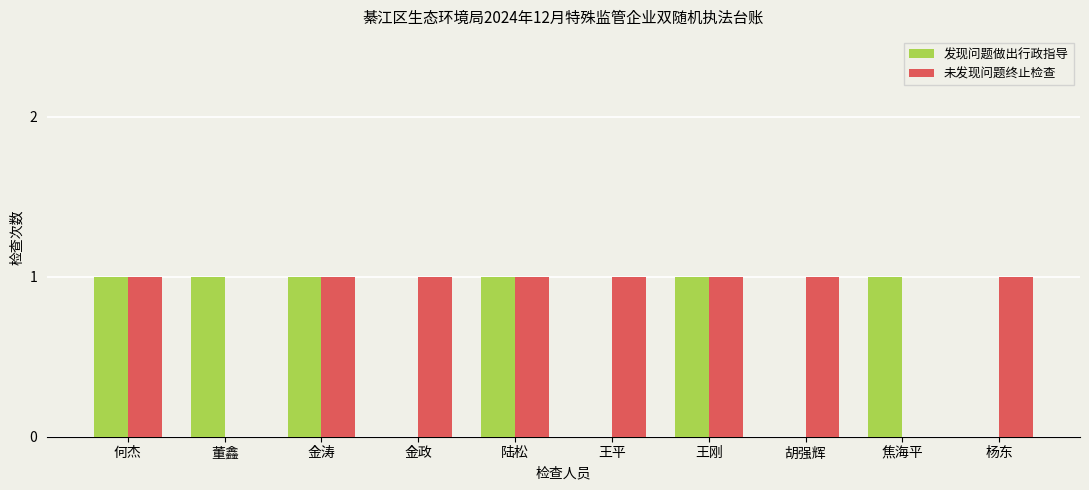

Which series changed the most between 金政 and 王刚?

发现问题做出行政指导